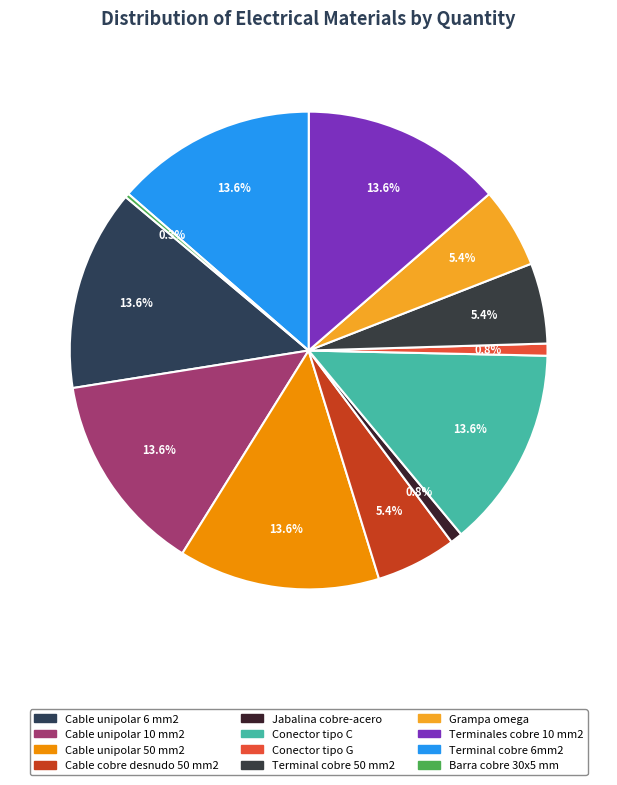

Rank the categories by value from highest to lowest.

Cable unipolar 6 mm2, Cable unipolar 10 mm2, Cable unipolar 50 mm2, Conector tipo C, Terminales cobre 10 mm2, Terminal cobre 6mm2, Cable cobre desnudo 50 mm2, Terminal cobre 50 mm2, Grampa omega, Jabalina cobre-acero, Conector tipo G, Barra cobre 30x5 mm